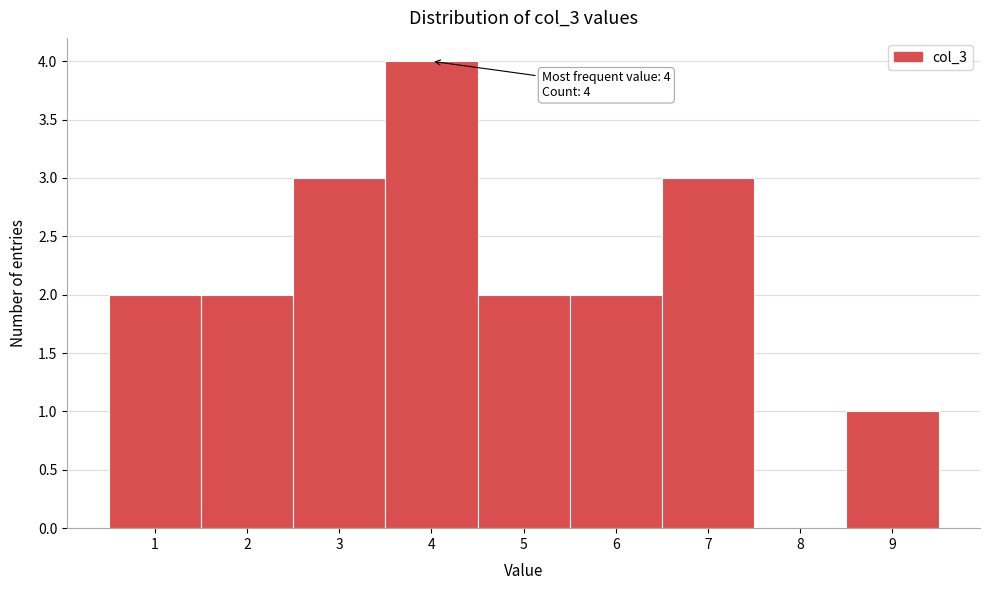

Which range on the x-axis has the tallest bar?

3.5 to 4.5